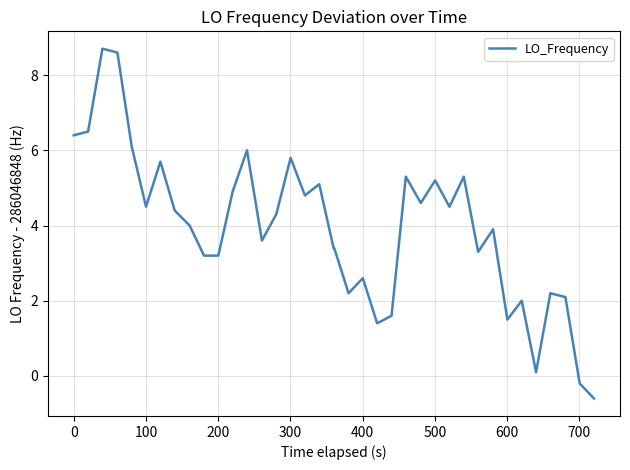

What is the minimum value shown in the chart?

-0.6